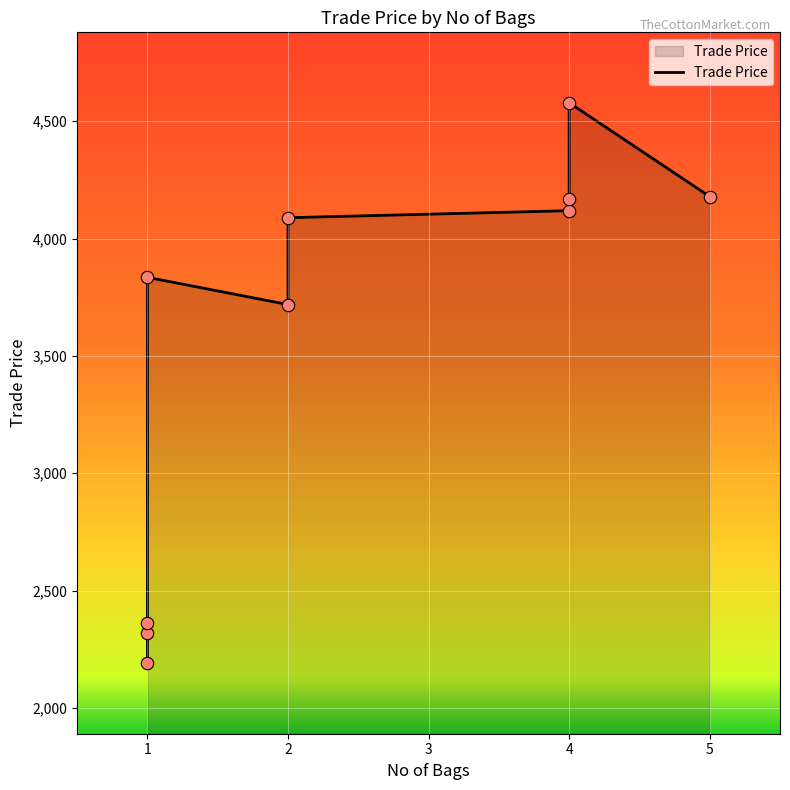

What is the change in value from 2 to 1?

-1399.1